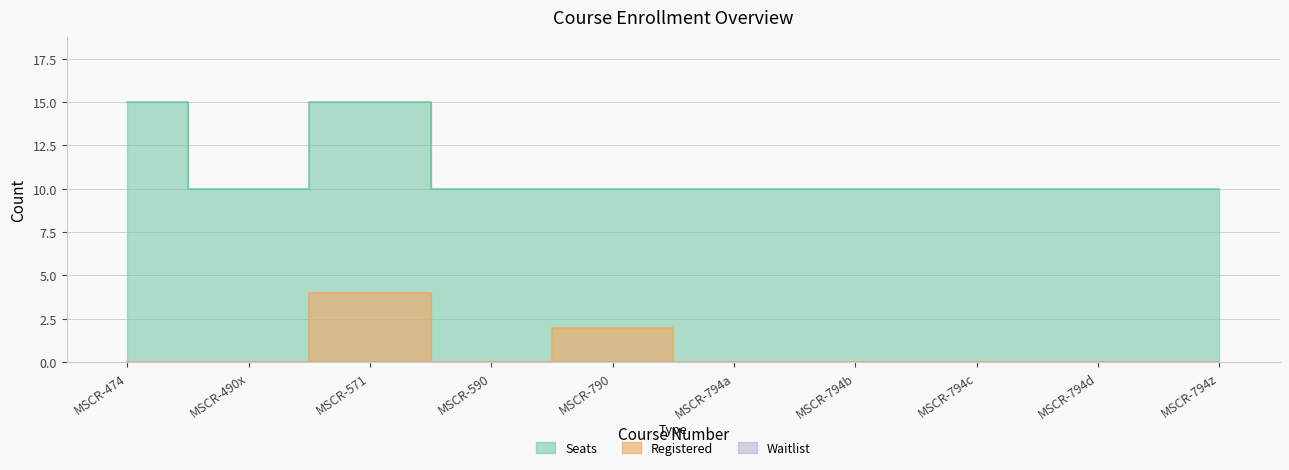

True or false: Seats and Registered intersect in this chart.

False